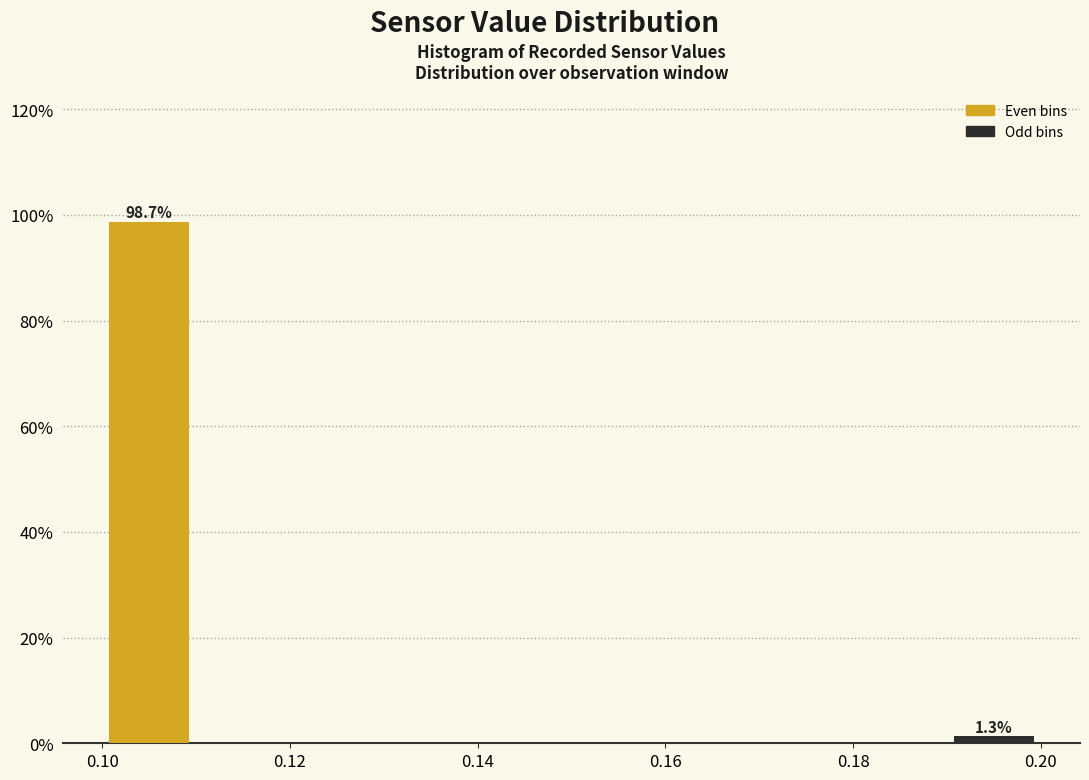

Which range on the x-axis has the tallest bar?

0.10 to 0.11